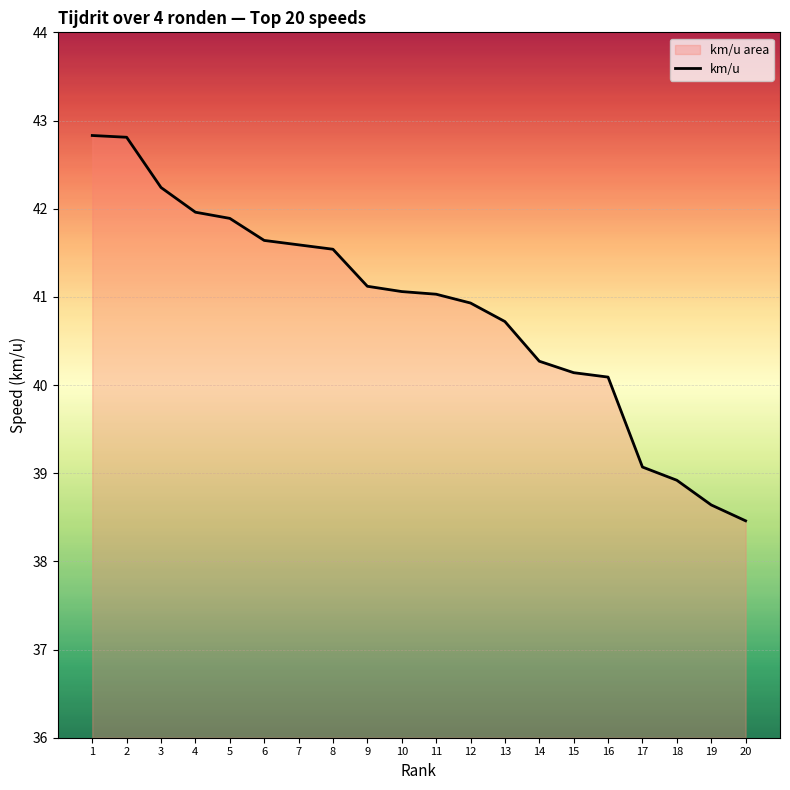

What is the ratio of the value at 2 to the value at 10?

1.0